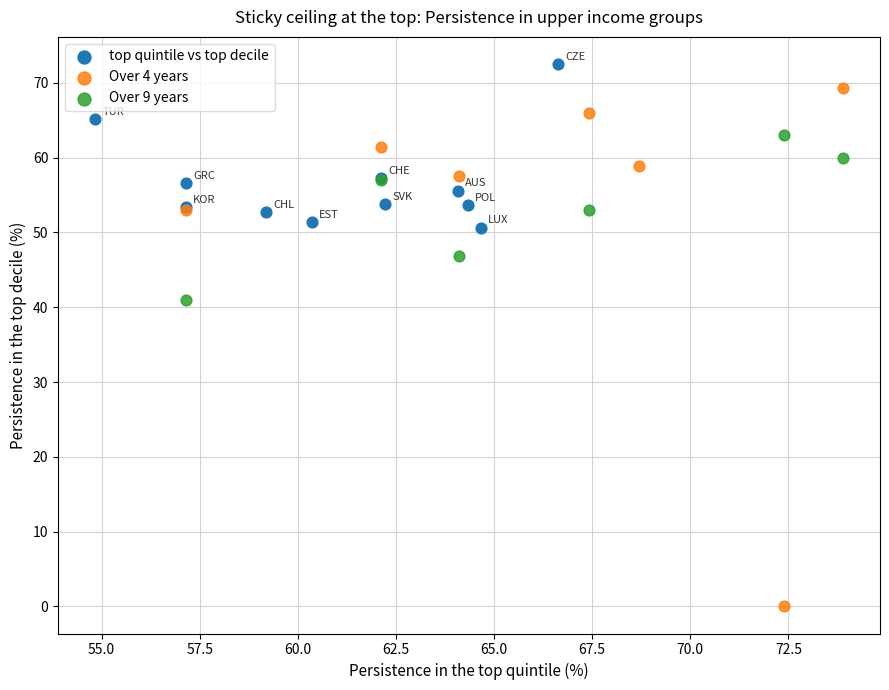

Which series has the widest spread of Y values?

Over 4 years